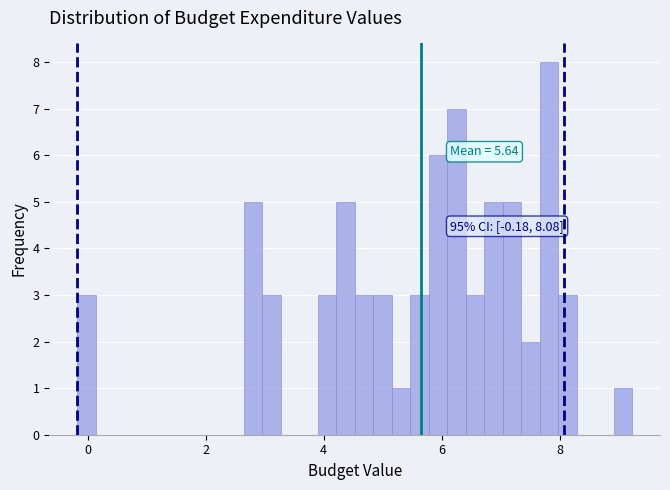

Read against the x-axis, roughly where is the centre of the tallest bar?

7.8